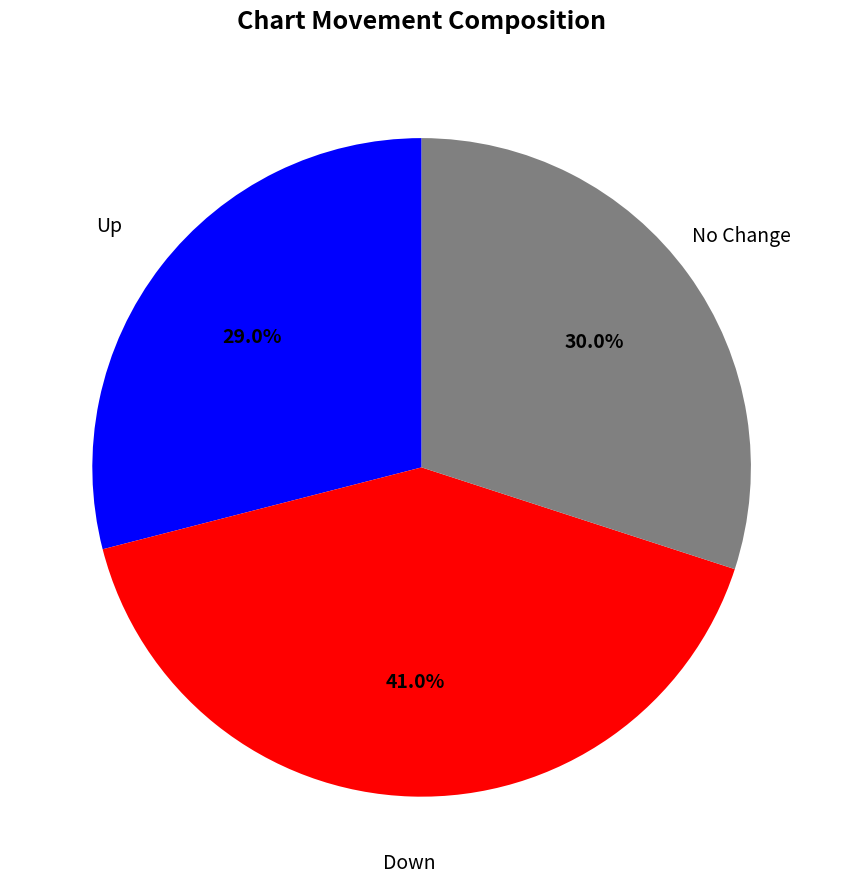

Is there any slice that represents more than half of the pie?

No